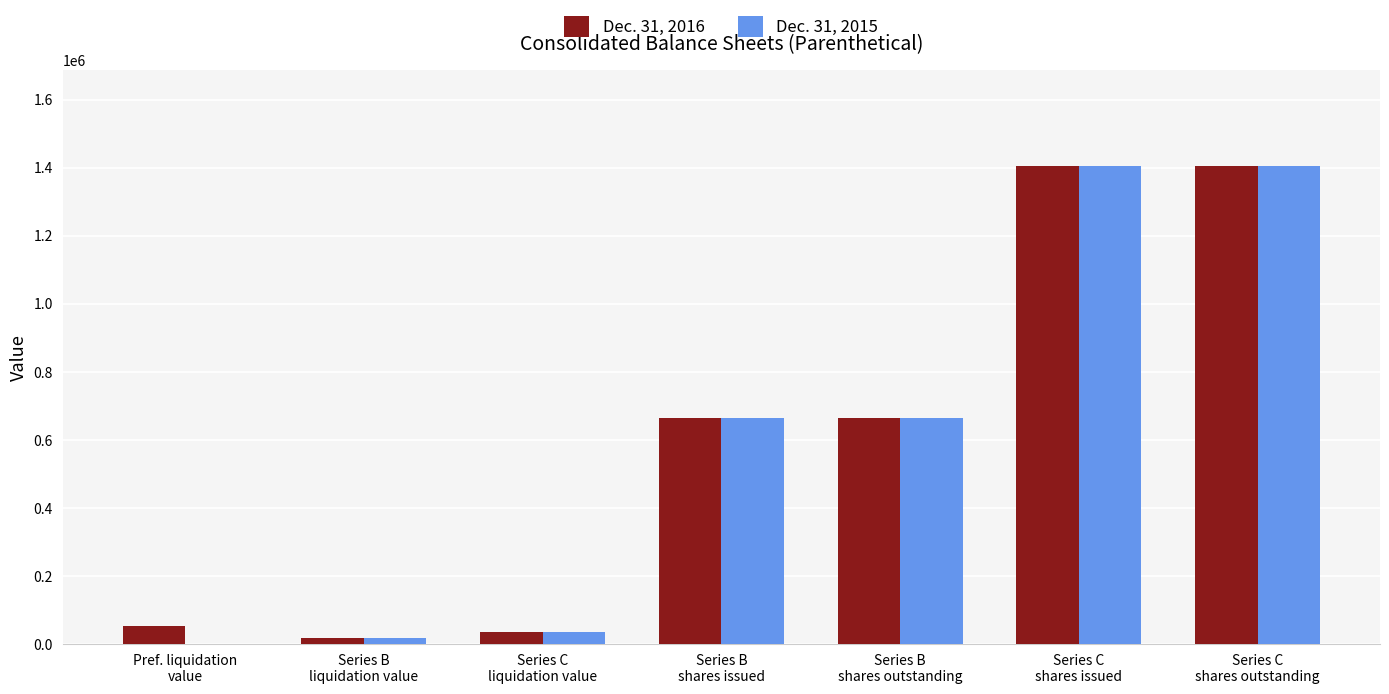

How many categories are shown in the chart?

7